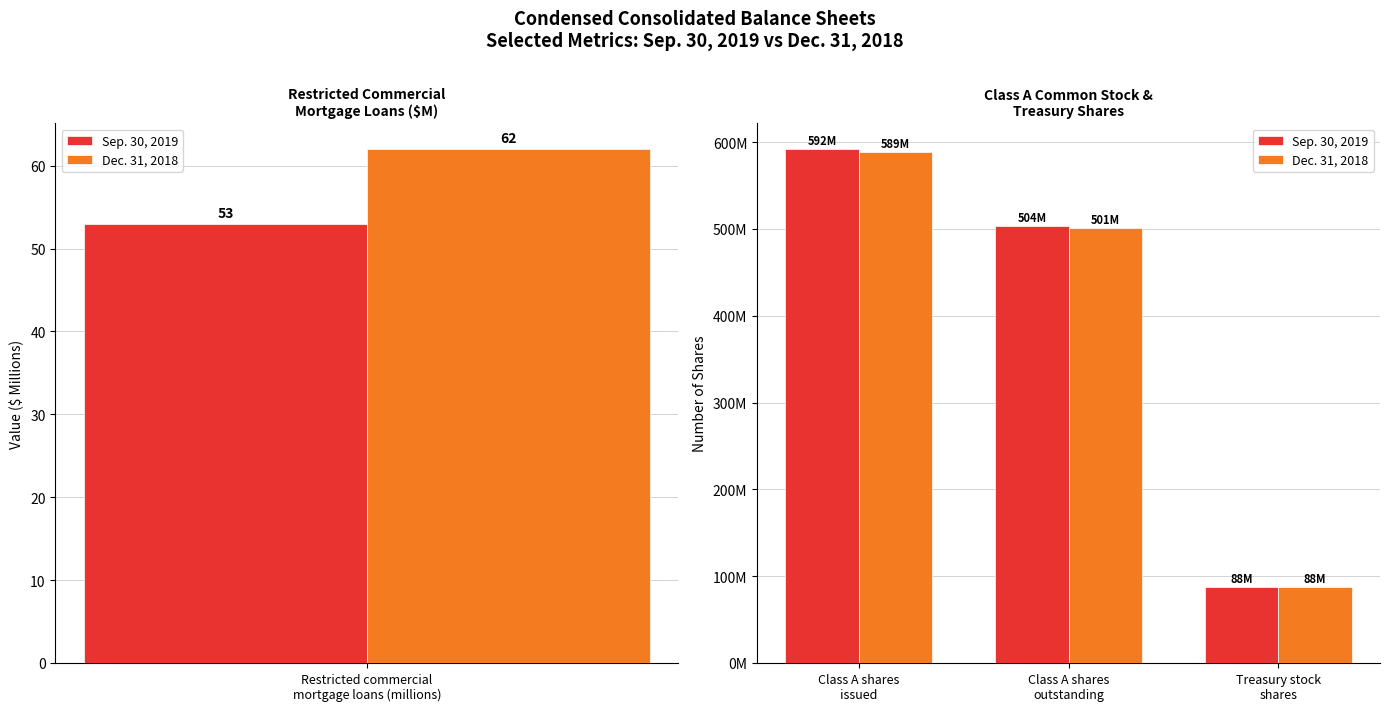

List the series in order of their overall mean, highest first.

Sep. 30, 2019, Dec. 31, 2018